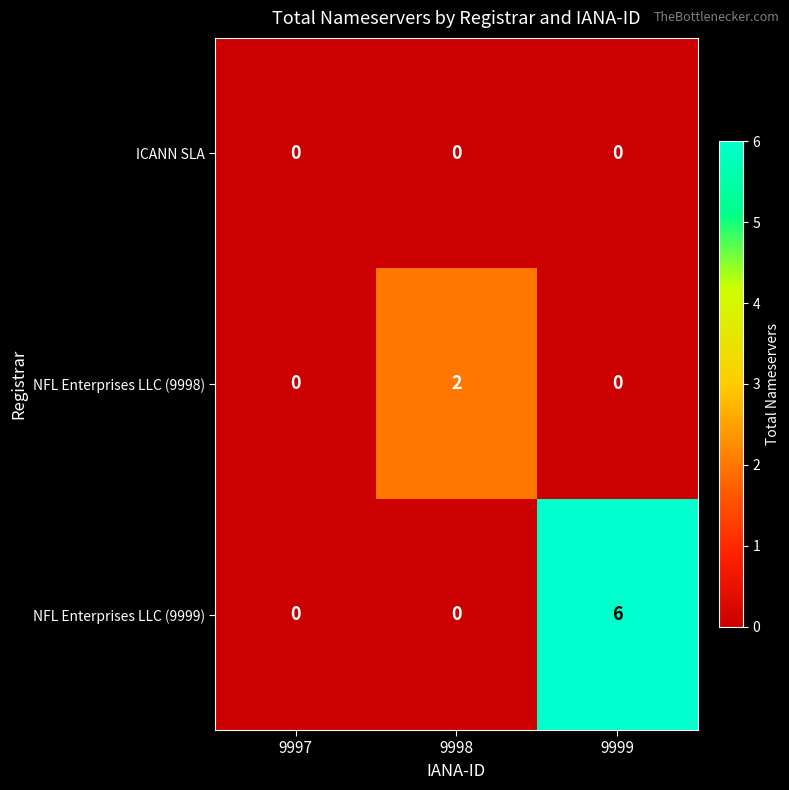

Rank the series by their average value, from highest to lowest.

NFL Enterprises LLC (9999), NFL Enterprises LLC (9998), ICANN SLA